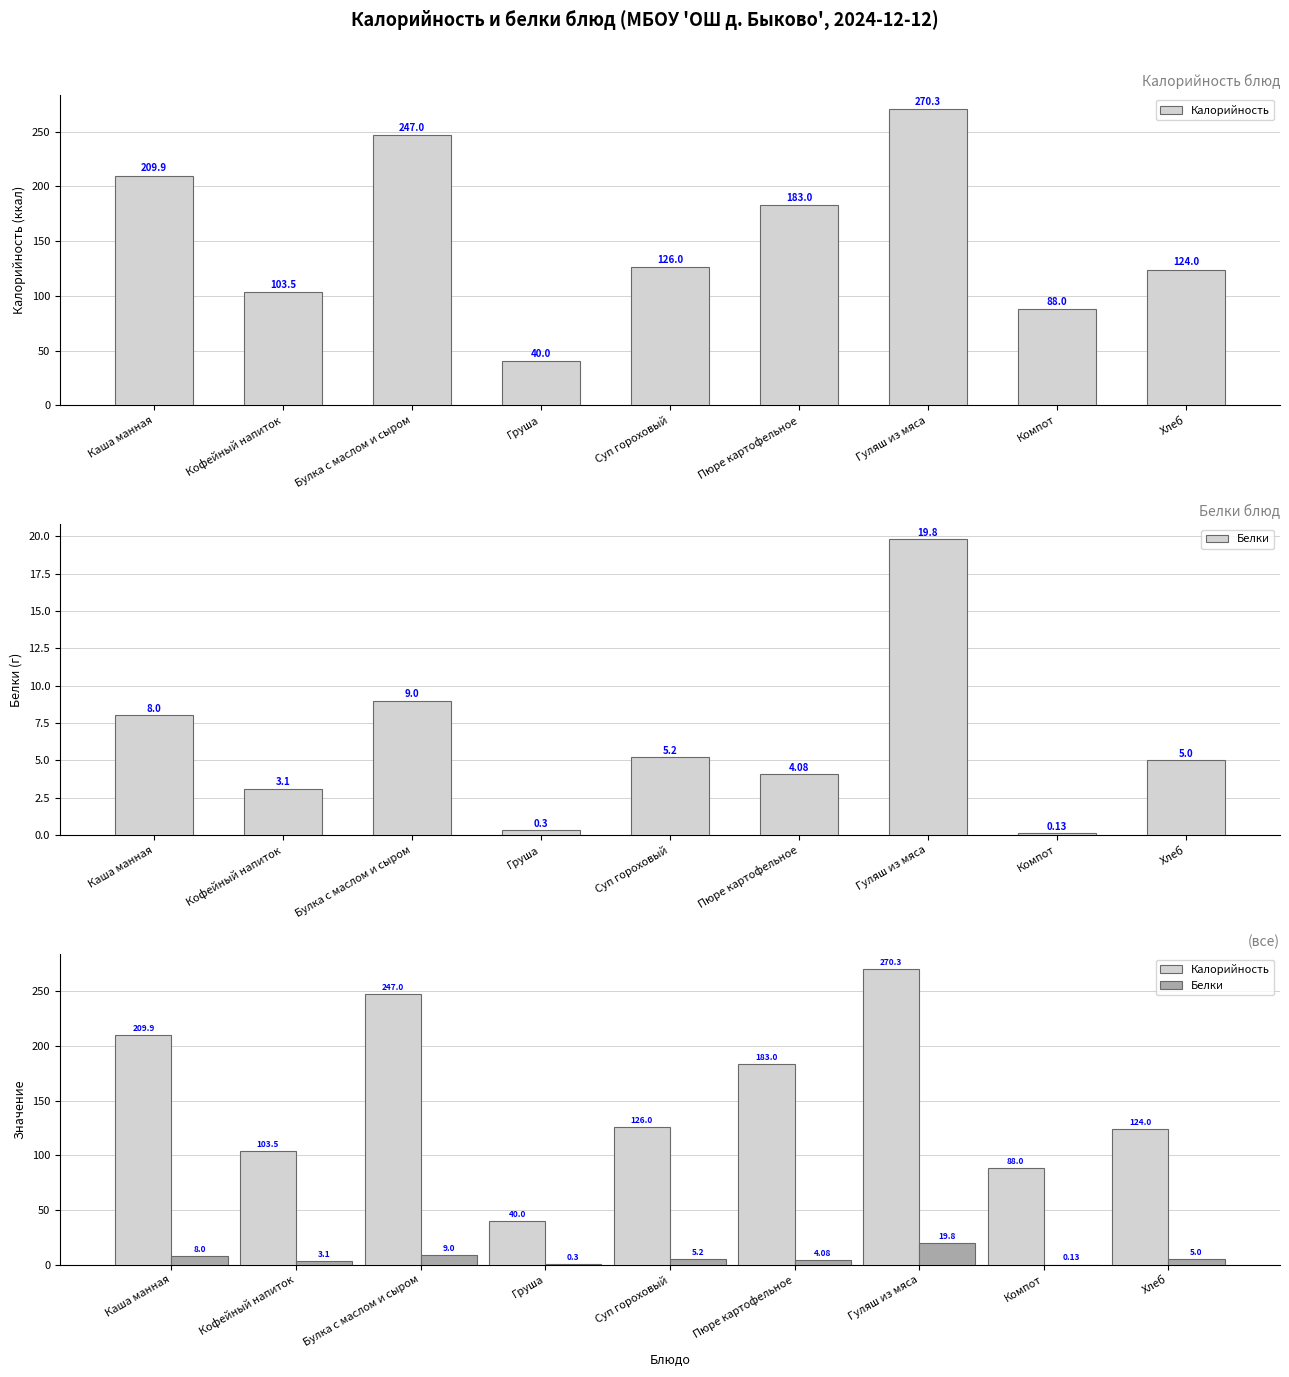

Count the number of categories in the chart.

9